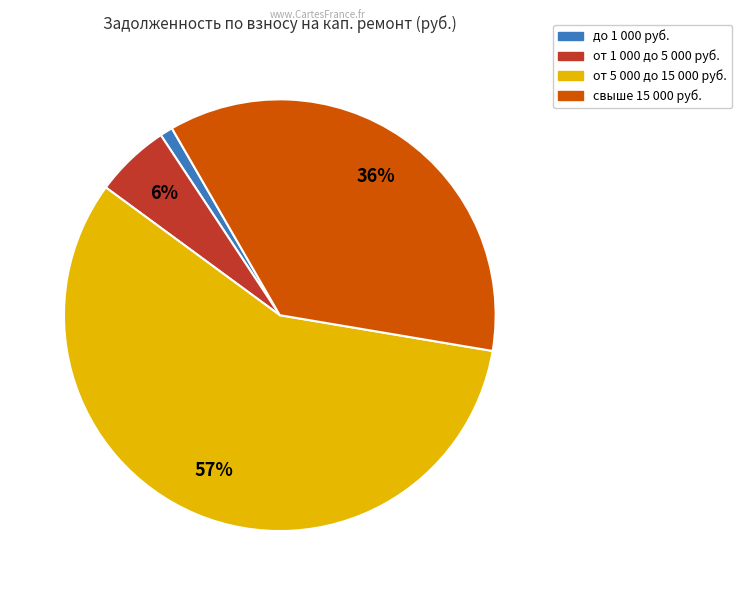

To the nearest percent, what is the average slice percentage?

25%